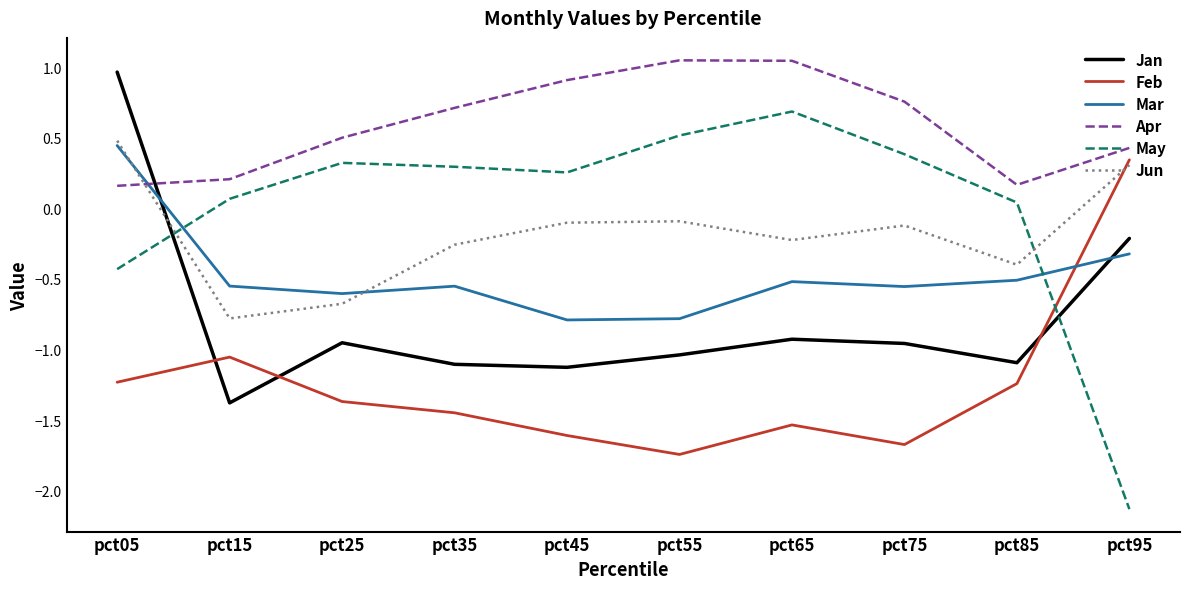

True or false: Jun has more than 0 points higher than both neighbors.

True